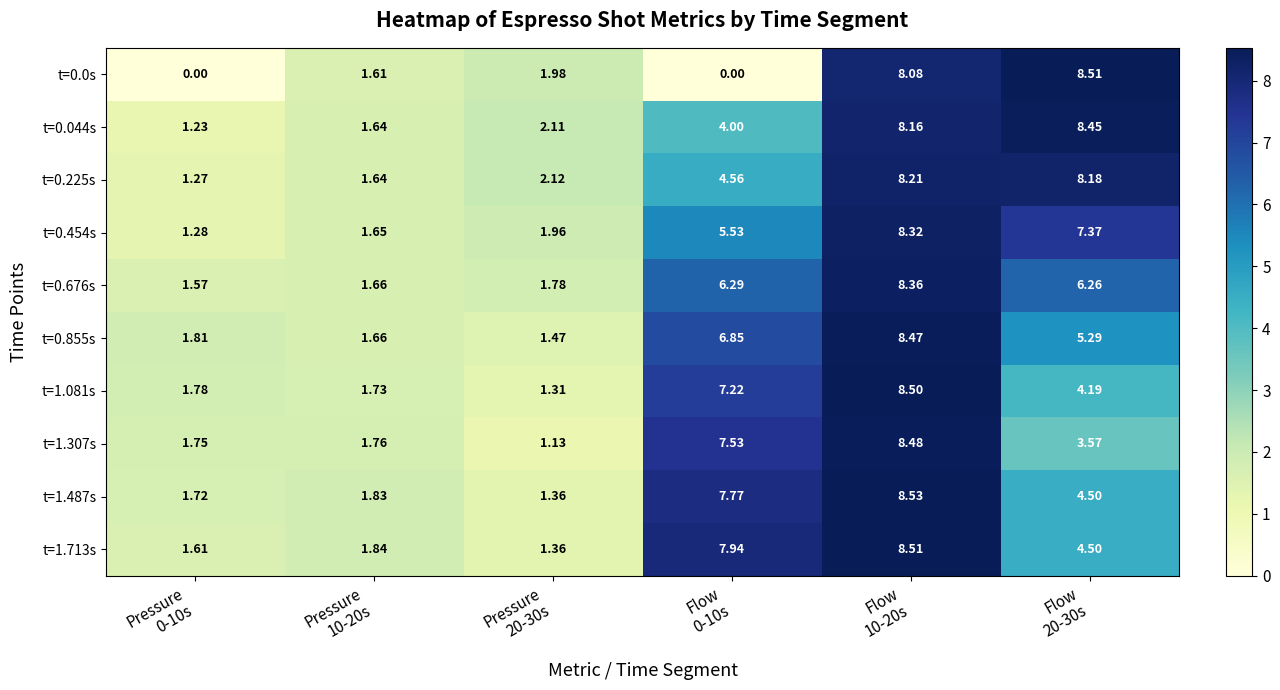

Count the number of data series in this chart.

10